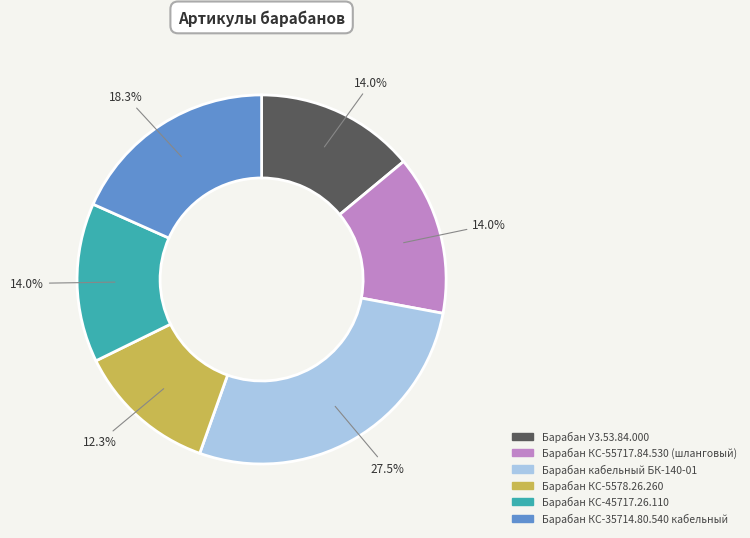

To the nearest percent, what percentage of the pie is Барабан У3.53.84.000?

14%